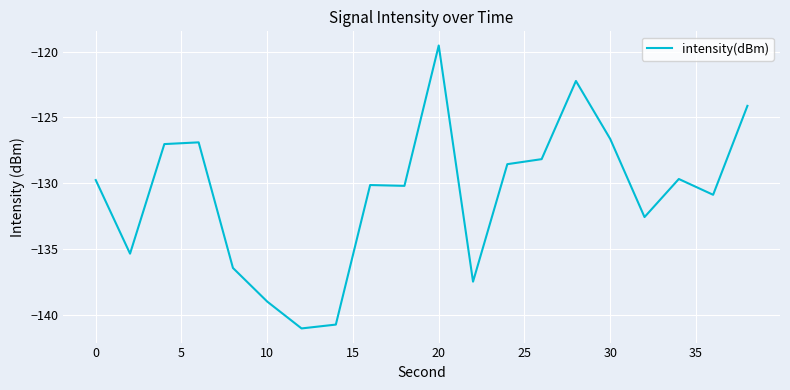

What is the difference between the maximum and minimum values?

21.5